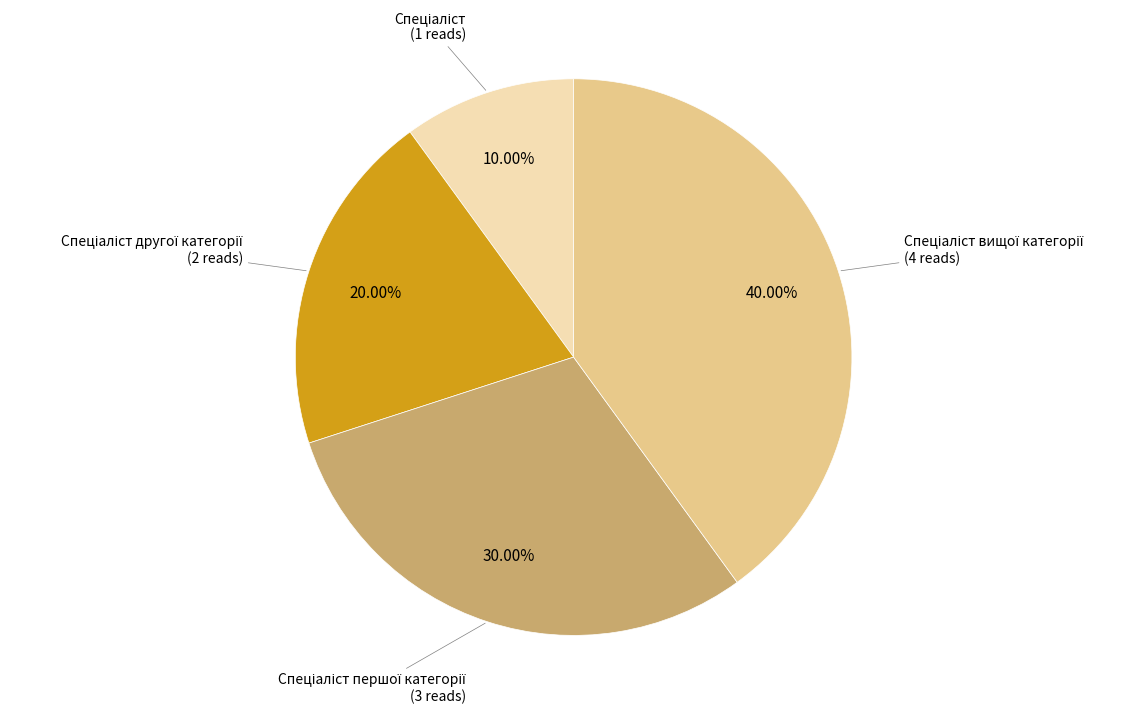

Is there any slice that represents more than half of the pie?

No